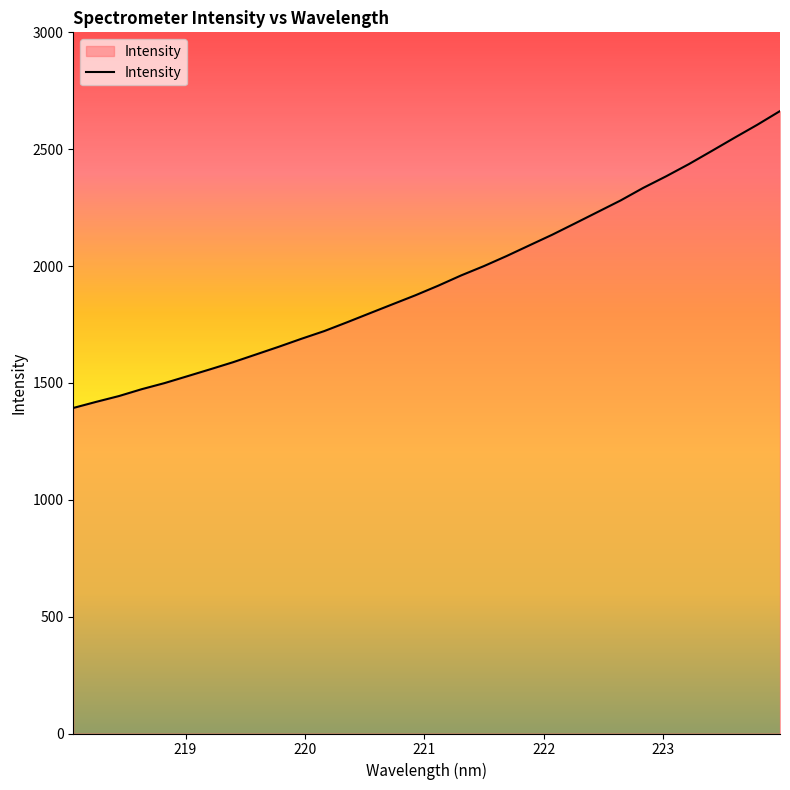

What is the greatest value displayed?

2663.1